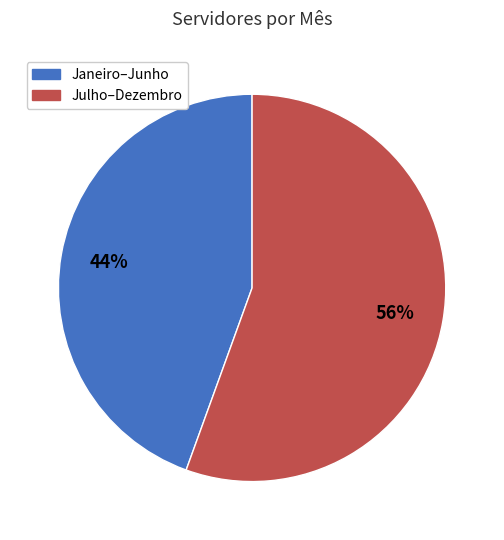

To the nearest percent, what is the average slice percentage?

50%